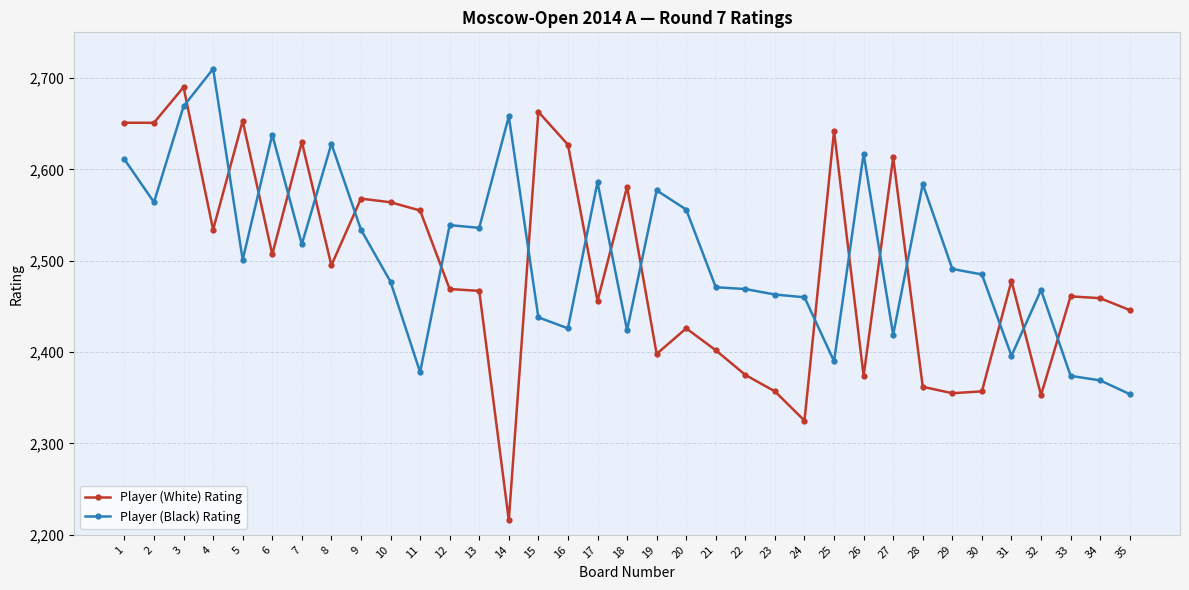

What are all the series names shown in the legend?

Player (White) Rating, Player (Black) Rating